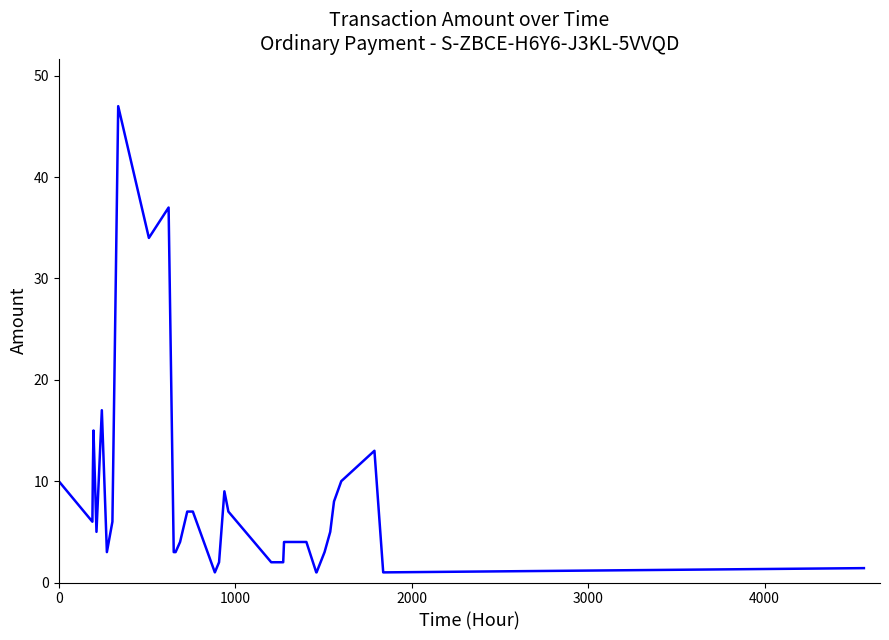

What is the average value?

8.8